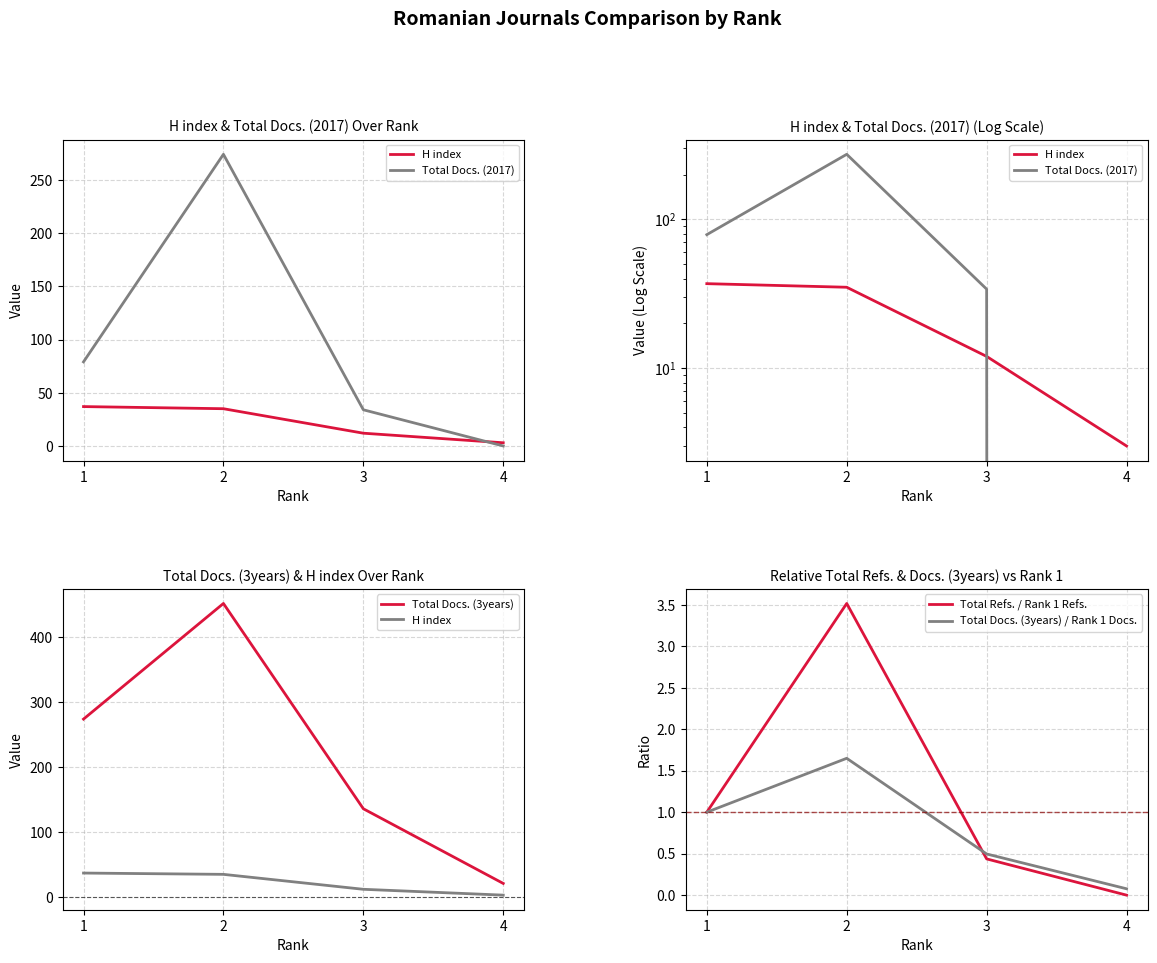

Reading right to left, transcribe all the data shown in this chart.

H index: 4=3.0	3=12.0	2=35.0	1=37.0
Total Docs. (2017): 4=0.0	3=34.0	2=274.0	1=79.0
Total Docs. (3years): 4=21.0	3=136.0	2=452.0	1=274.0
Total Refs. / Rank 1 Refs.: 4=0.0	3=0.4	2=3.5	1=1.0
Total Docs. (3years) / Rank 1 Docs.: 4=0.1	3=0.5	2=1.6	1=1.0